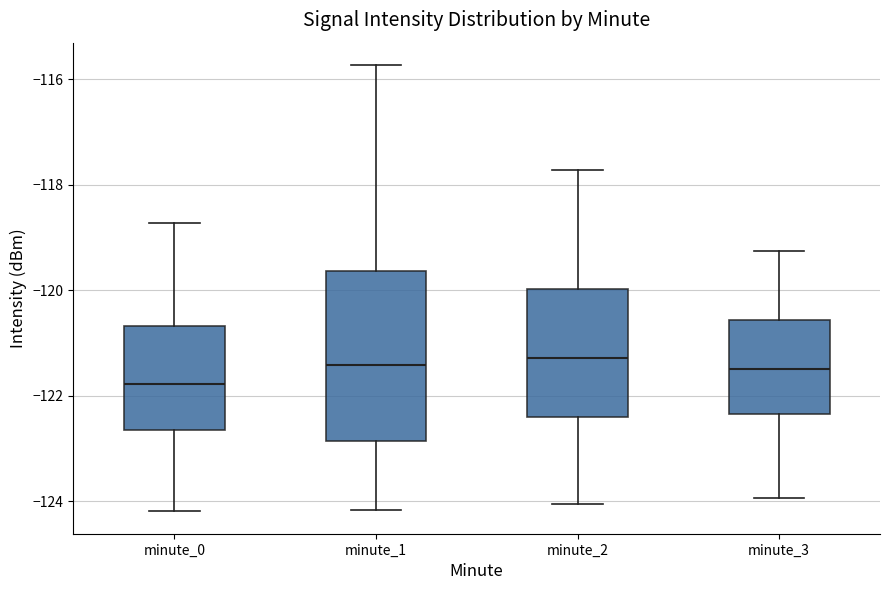

Reading left to right, transcribe this box plot: for each box, give where its median line is, the range the box spans, and where its two whiskers end, as read against the y-axis. The values are not printed on the chart, so give them approximately, as read against the axis.

minute_0: median -121.8, box -122.6 to -120.6, whiskers -124.2 to -118.8
minute_1: median -121.4, box -122.8 to -119.6, whiskers -124.2 to -115.8
minute_2: median -121.2, box -122.4 to -120.0, whiskers -124.0 to -117.8
minute_3: median -121.4, box -122.4 to -120.6, whiskers -124.0 to -119.2